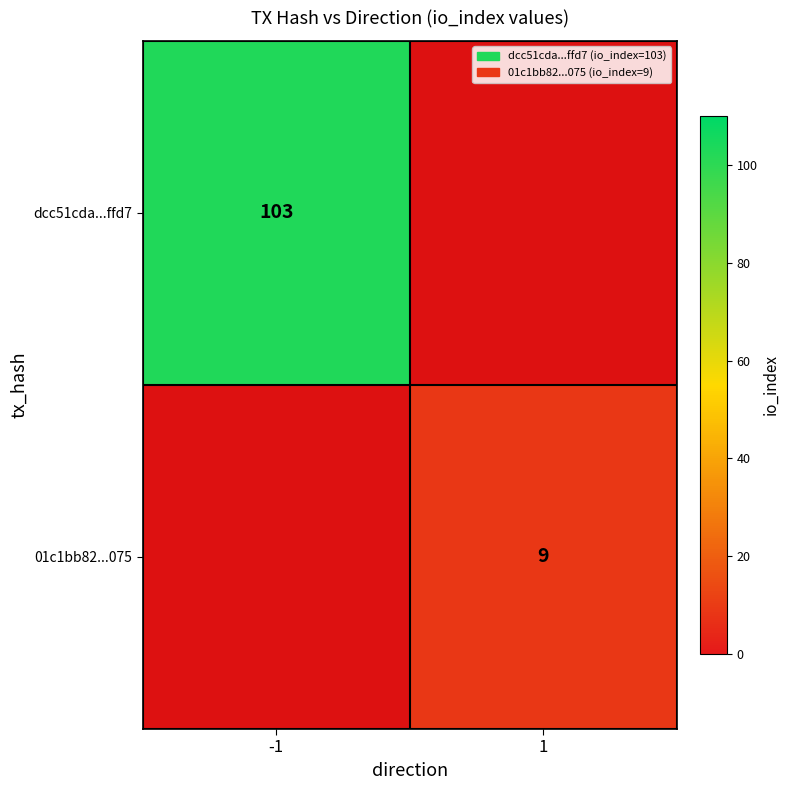

The value of dcc51cda...ffd7 at -1 is 103. True or false?

True